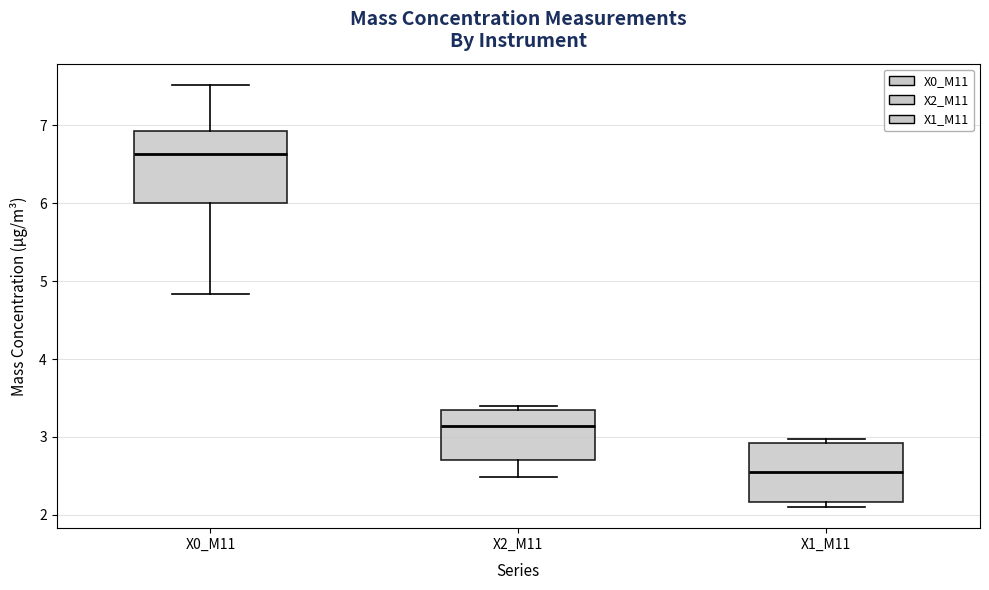

Reading left to right, read every box against the y-axis: the position of its median line, the range the box covers, and the ends of its whiskers. The values are not printed on the chart, so give them approximately, as read against the axis.

X0_M11: median 6.6, box 6.0 to 6.9, whiskers 4.8 to 7.5
X2_M11: median 3.1, box 2.7 to 3.3, whiskers 2.5 to 3.4
X1_M11: median 2.5, box 2.2 to 2.9, whiskers 2.1 to 3.0